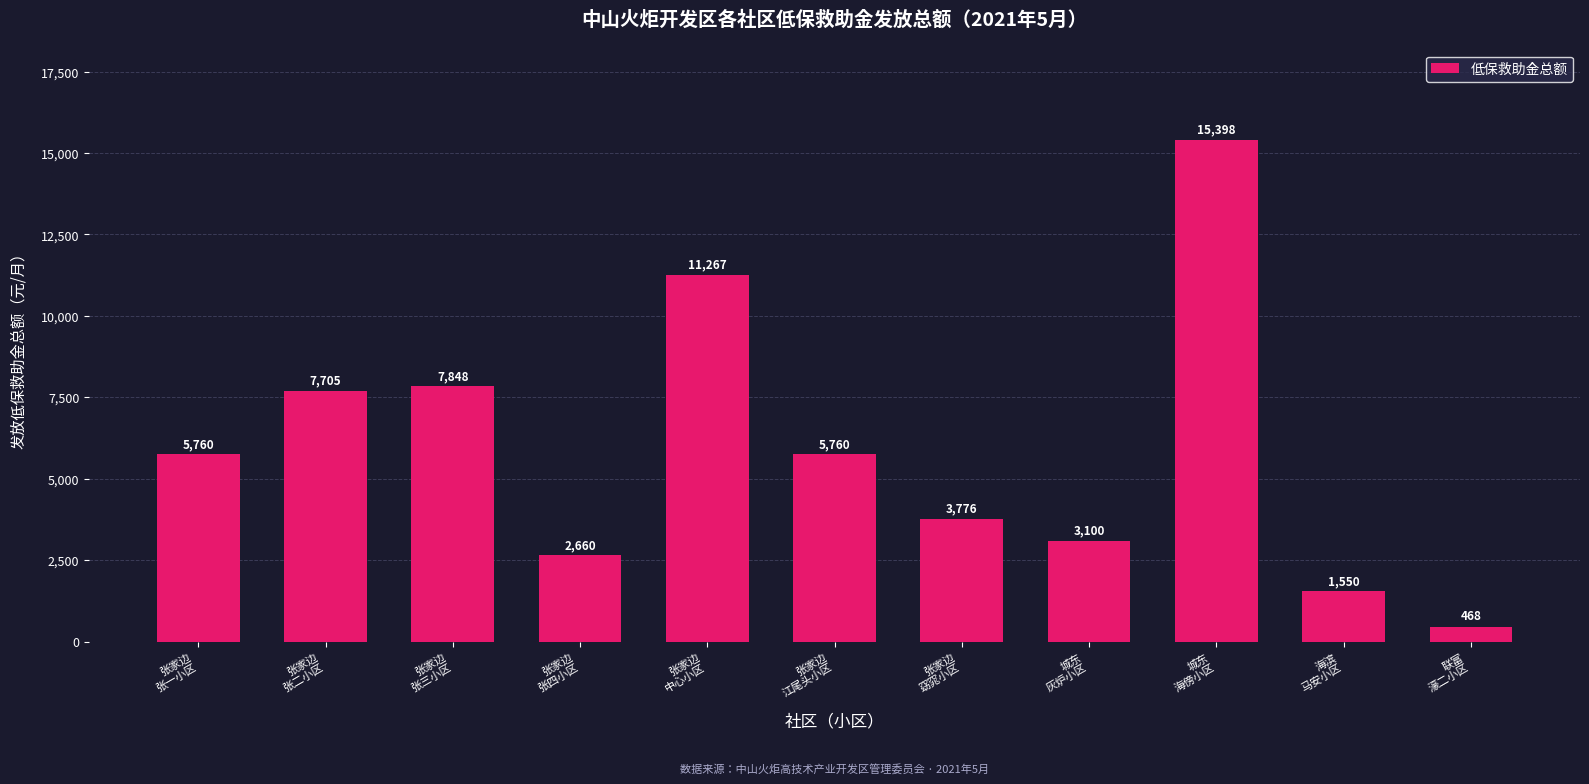

What value does the data have at 张家边
张三小区?

7848